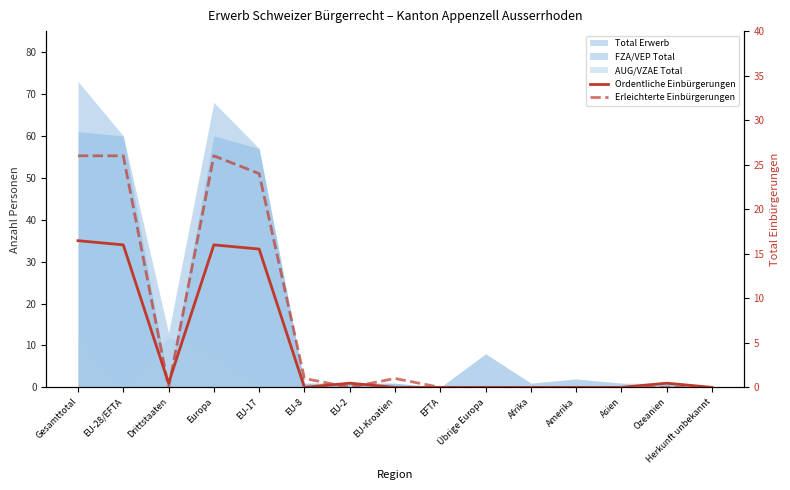

In Erleichterte Einbürgerungen, how many points are lower than both neighbors (excluding endpoints)?

2